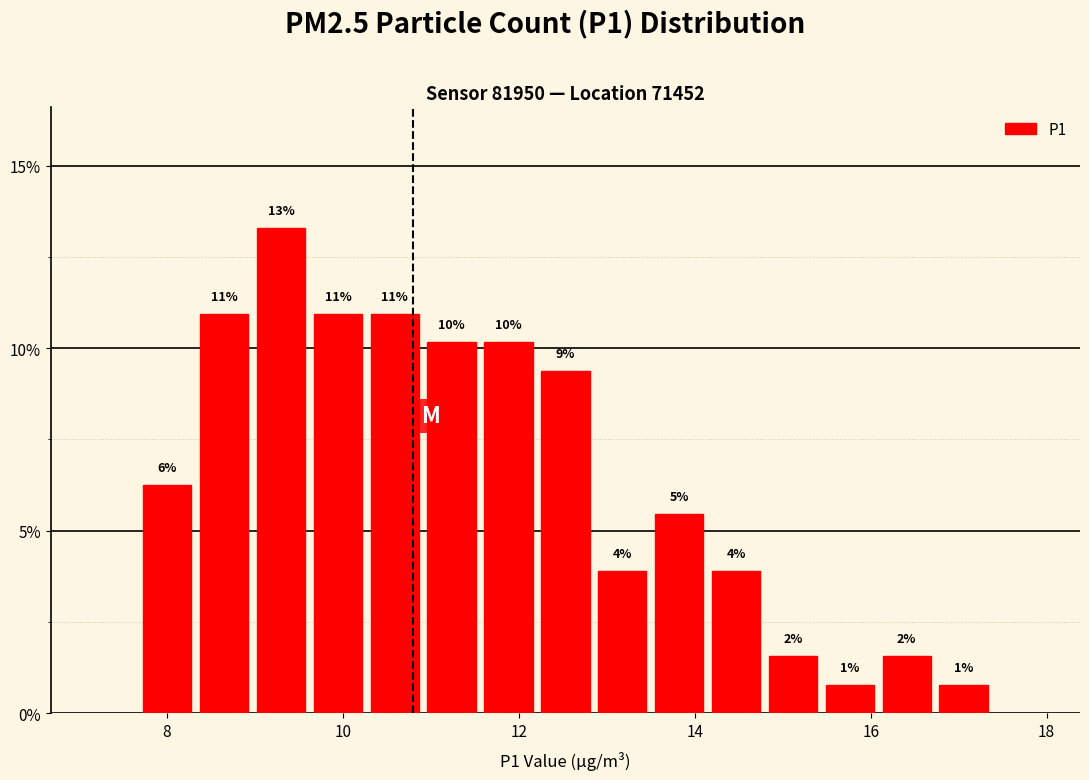

Around what value on the x-axis is the tallest bar? Give the approximate position of its centre, as read against the axis.

9.2